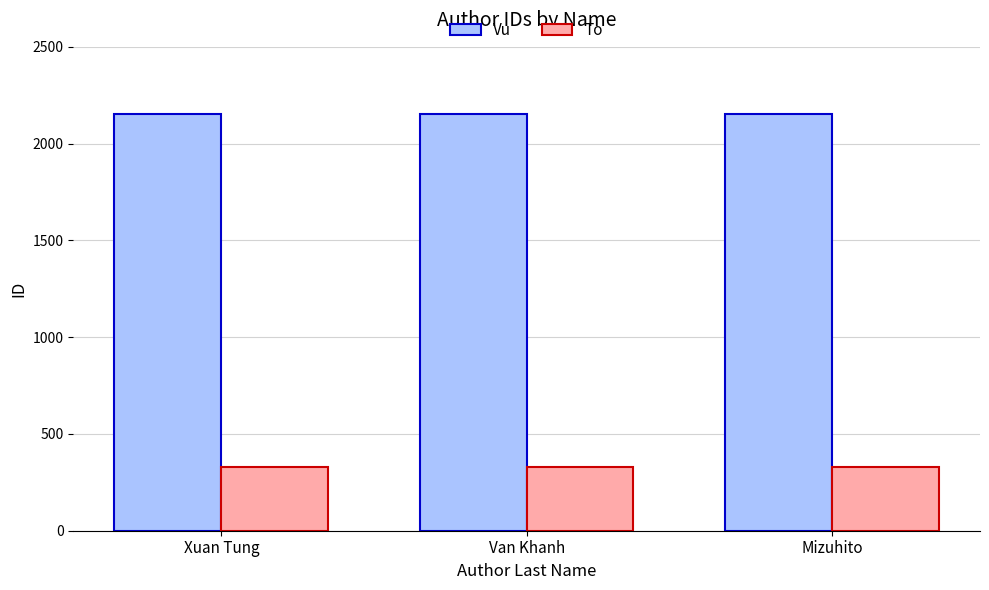

What is the lowest value of the Vu series?

2153